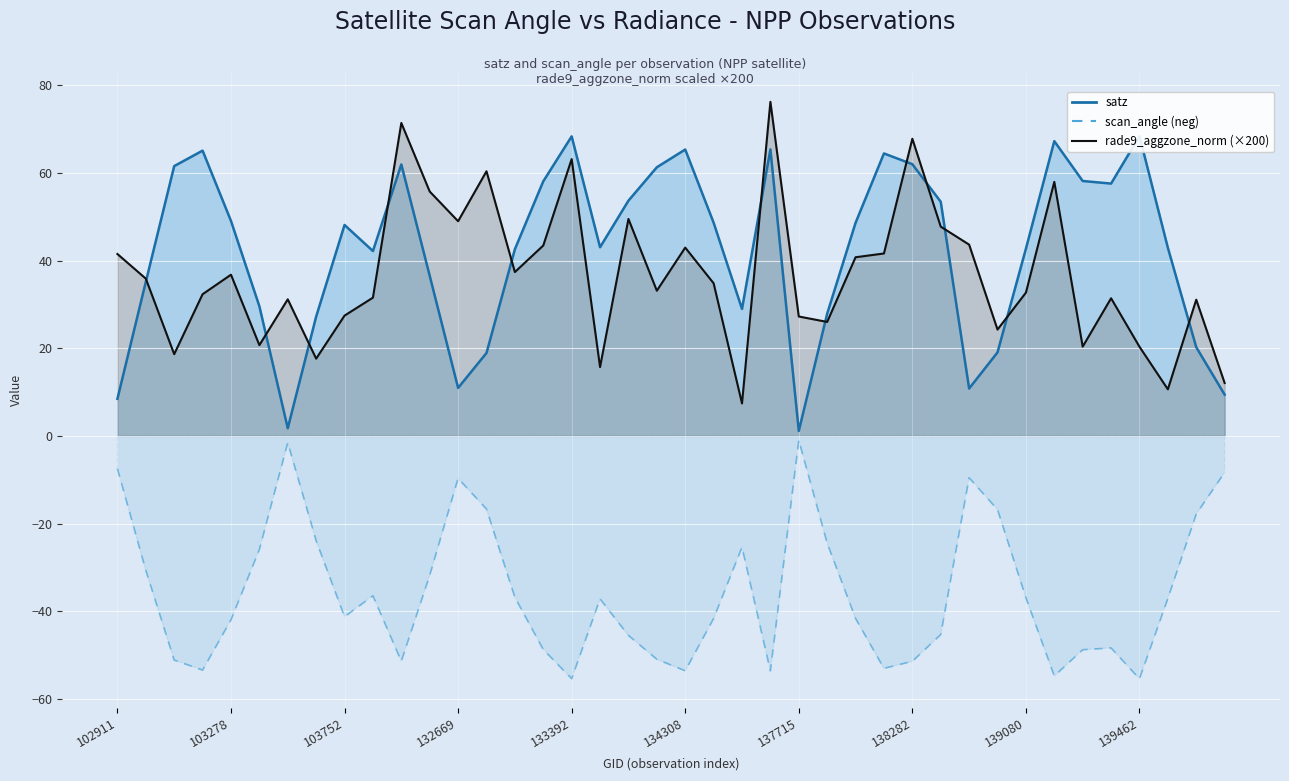

How many interior local peaks does the rade9_aggzone_norm (×200) series have?

12